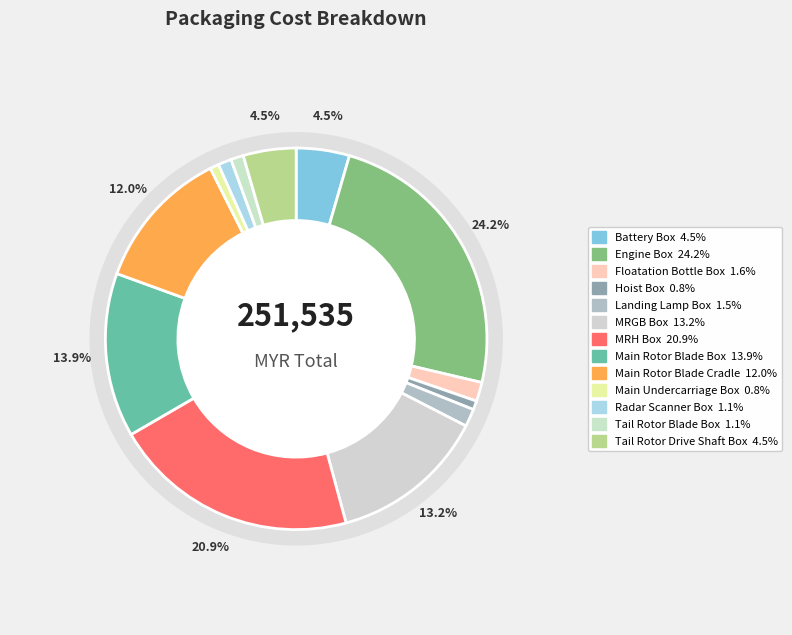

What percentage is the Main Rotor Blade Box slice, to the nearest percent?

14%